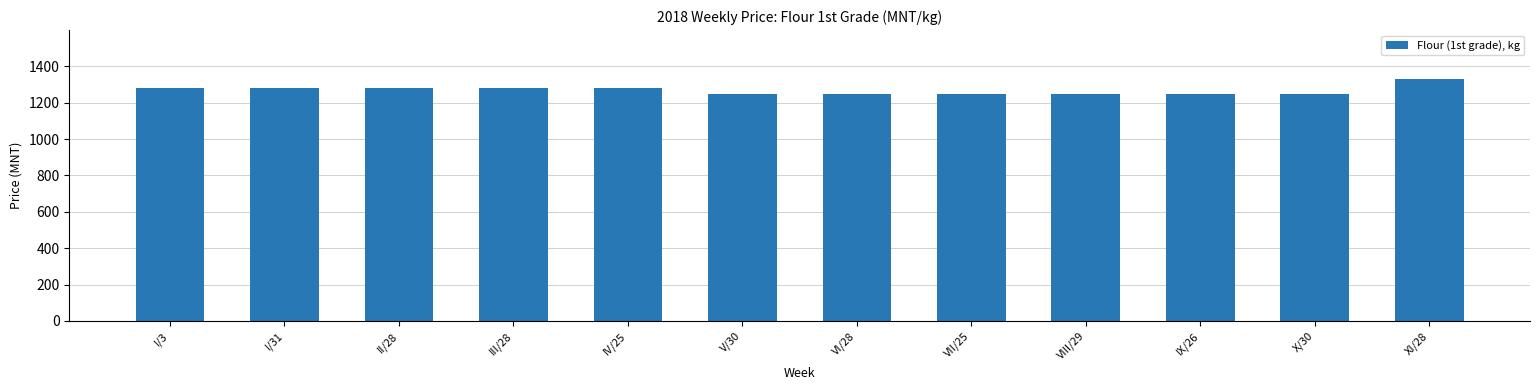

How many values are between 1250 and 1283?

11